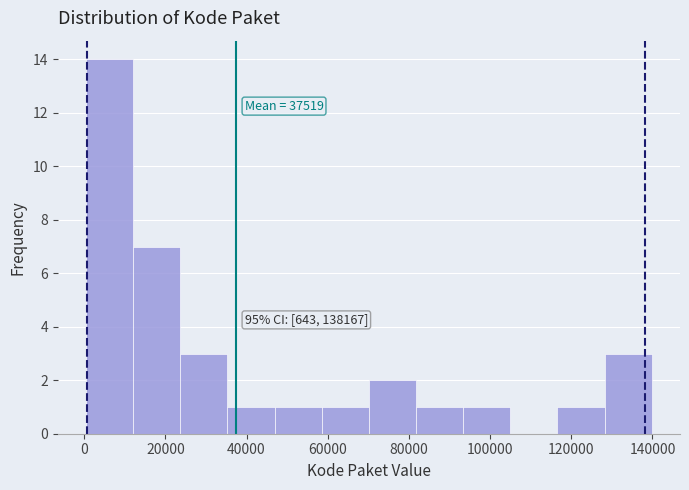

Which range on the x-axis has the tallest bar?

0 to 12000